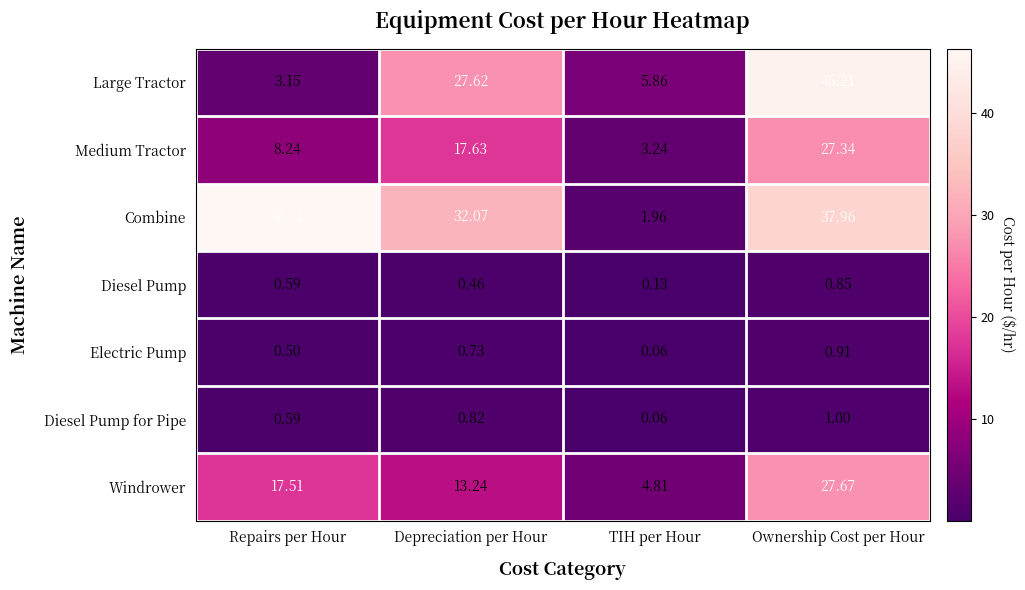

Between Repairs per Hour and Depreciation per Hour, which series saw the biggest shift?

Large Tractor